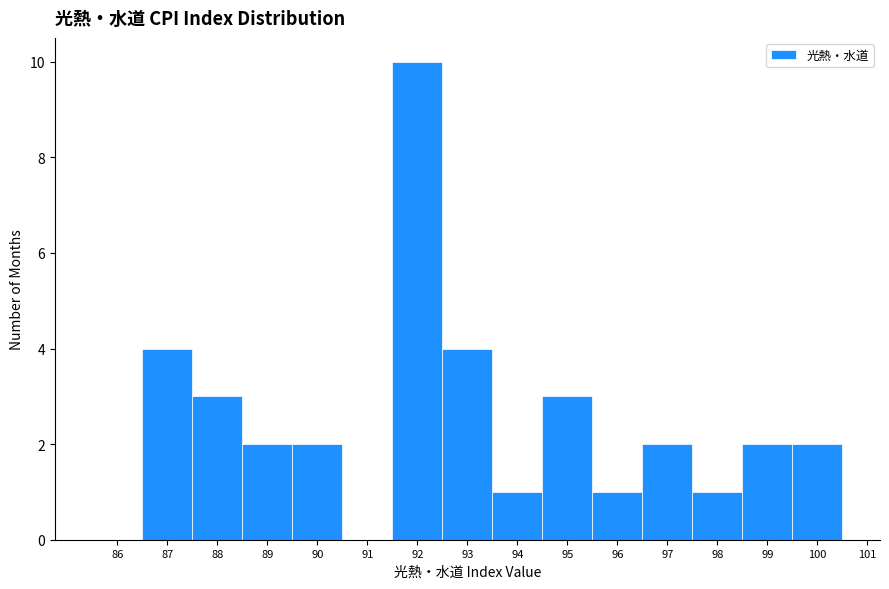

Reading left to right, list every bar in this chart as the range it spans on the x-axis followed by its height. The values are not printed on the chart, so give them approximately, as read against the axis.

85.5 to 86.5: 0
86.5 to 87.5: 4
87.5 to 88.5: 3
88.5 to 89.5: 2
89.5 to 90.5: 2
90.5 to 91.5: 0
91.5 to 92.5: 10
92.5 to 93.5: 4
93.5 to 94.5: 1
94.5 to 95.5: 3
95.5 to 96.5: 1
96.5 to 97.5: 2
97.5 to 98.5: 1
98.5 to 99.5: 2
99.5 to 100.5: 2